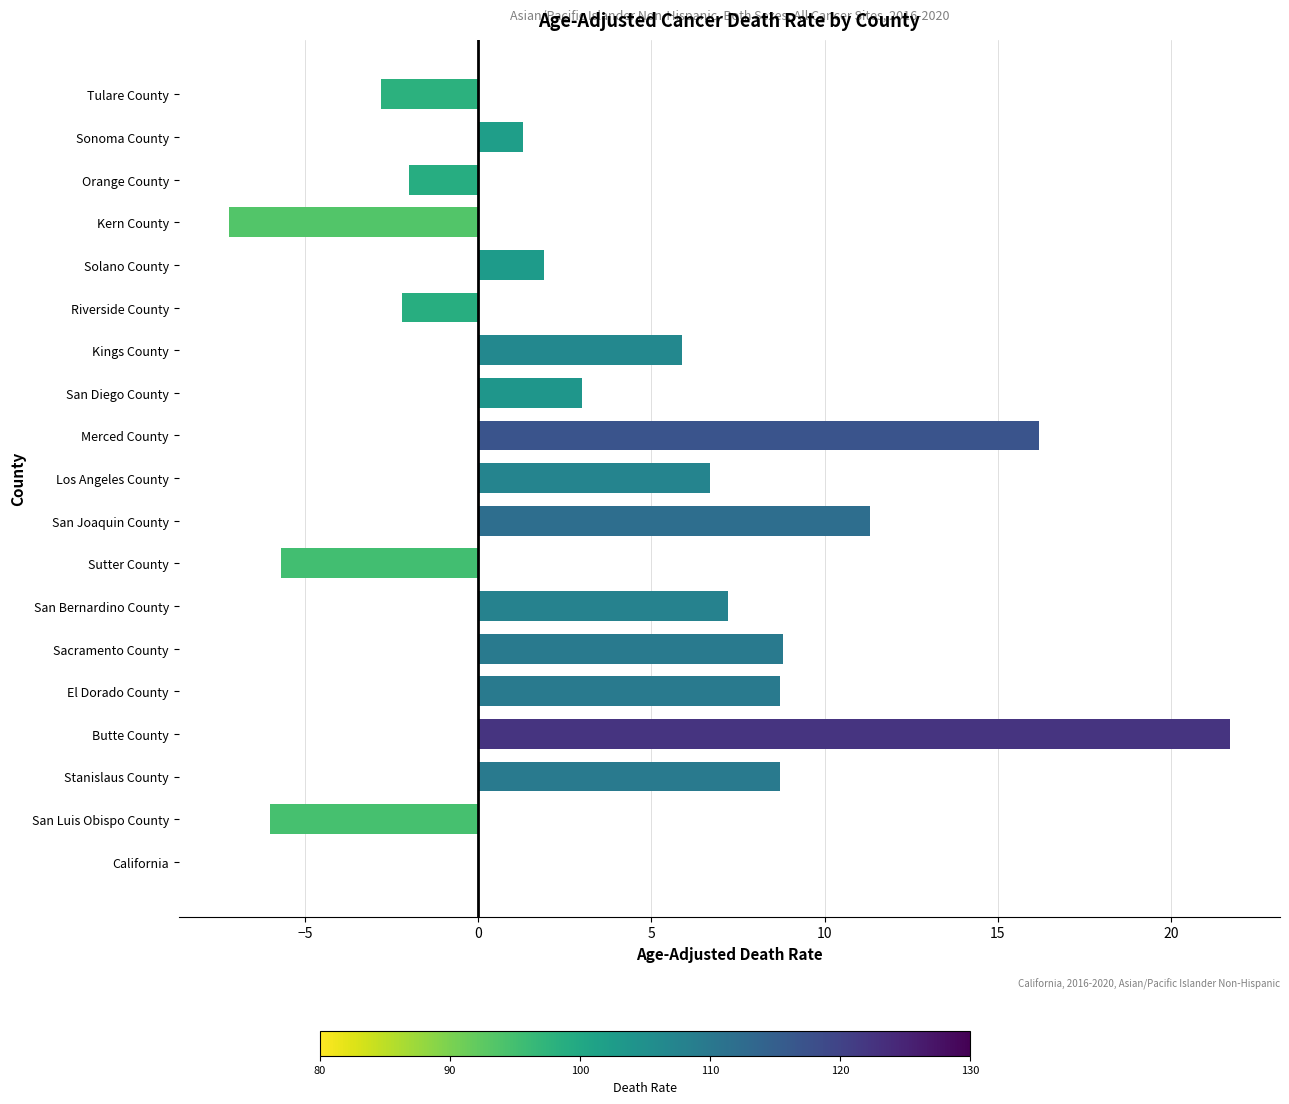

Which label corresponds to the largest value in the chart?

Butte County